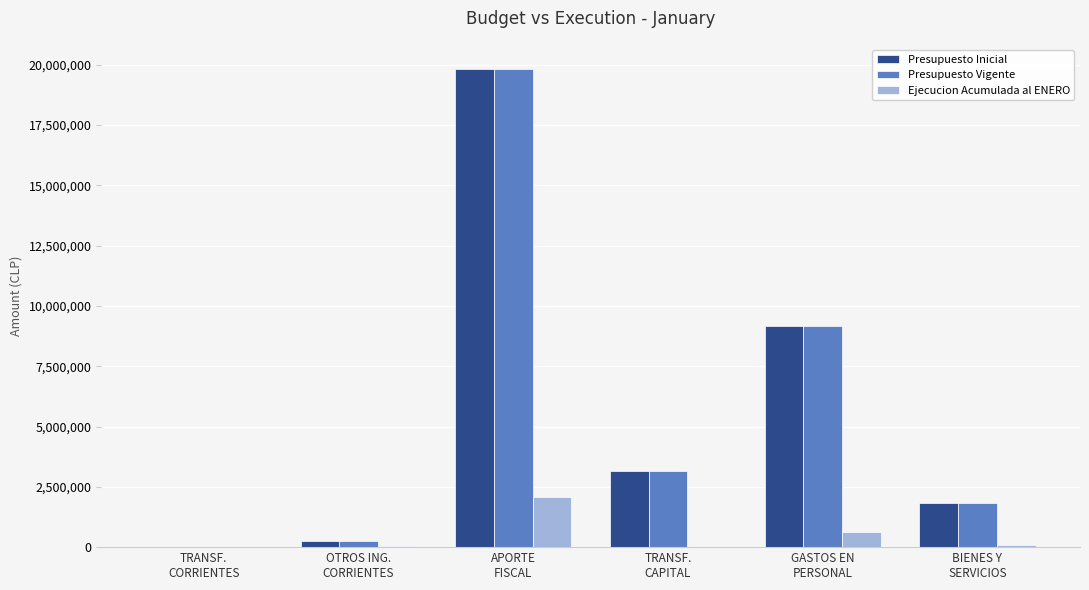

What is the maximum value for Presupuesto Vigente?

19835898